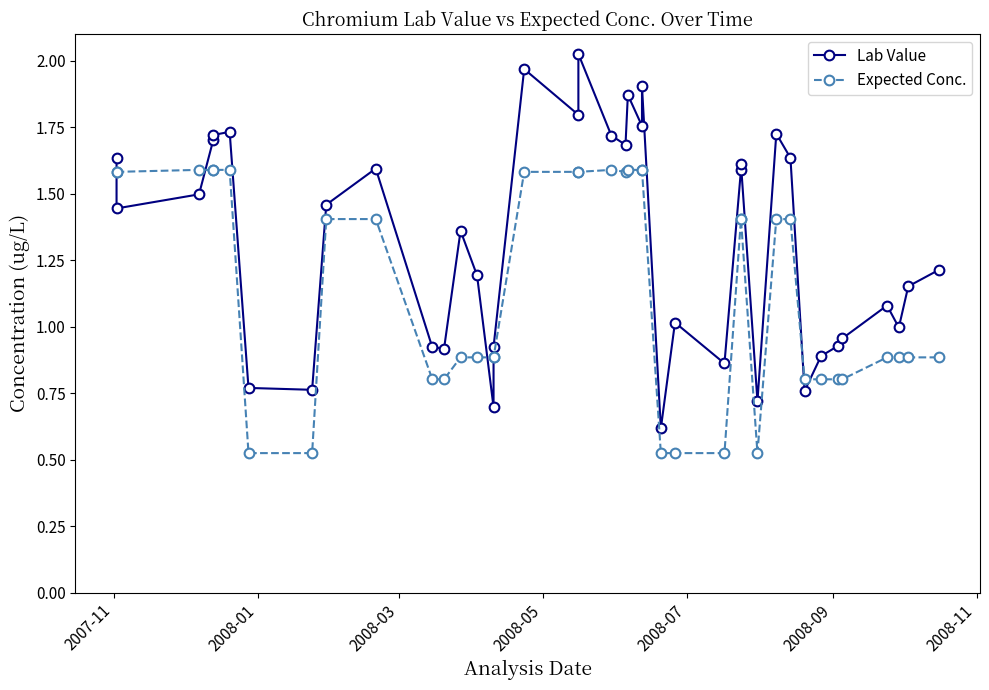

What is the smallest value displayed?

0.5